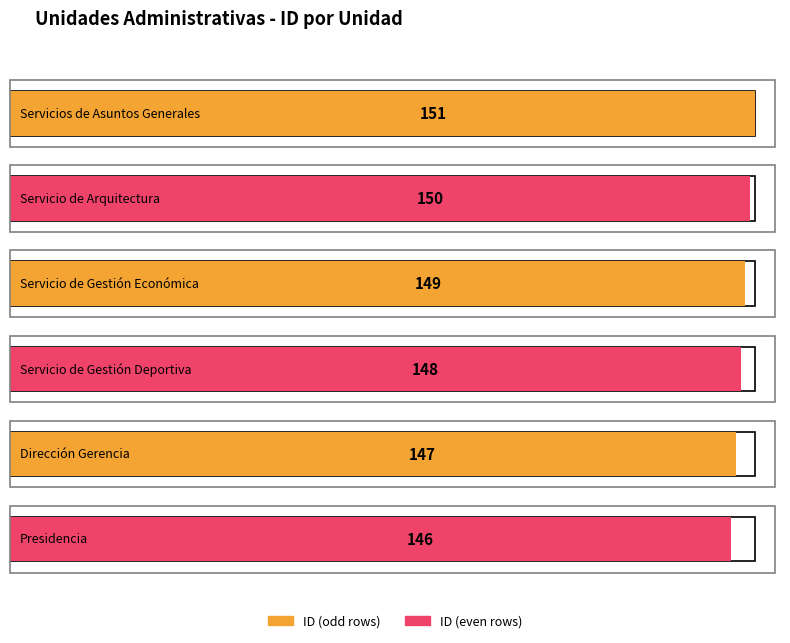

How many values exceed 149?

2